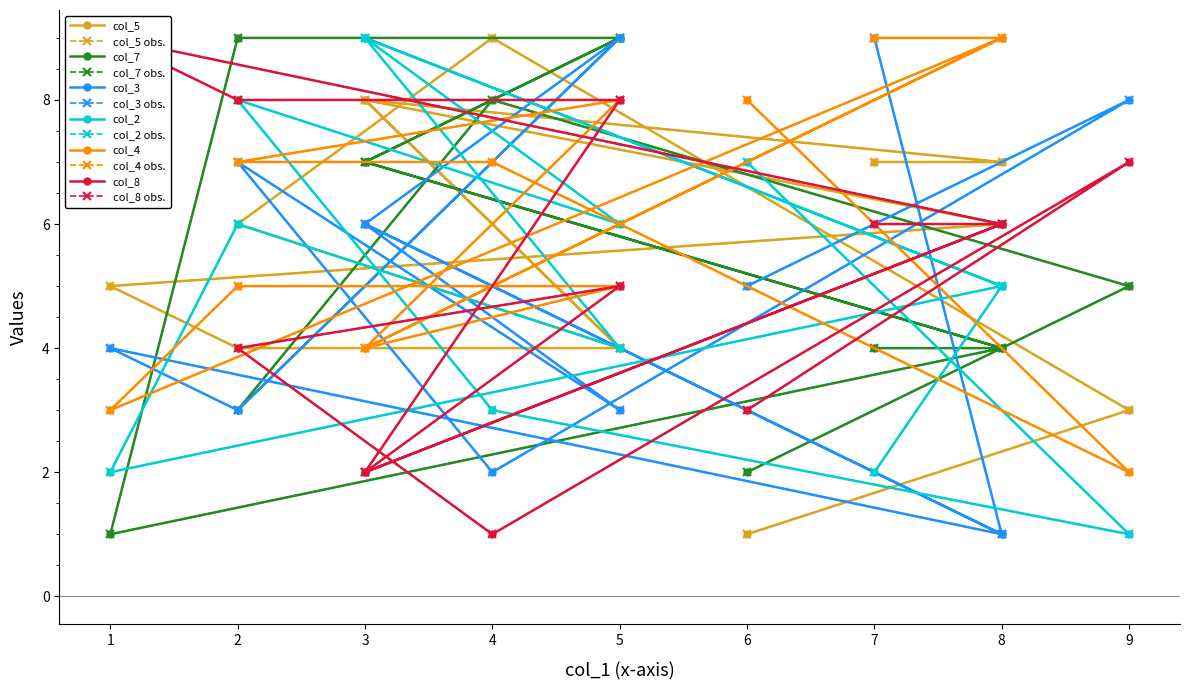

How many lines are shown in the chart?

6